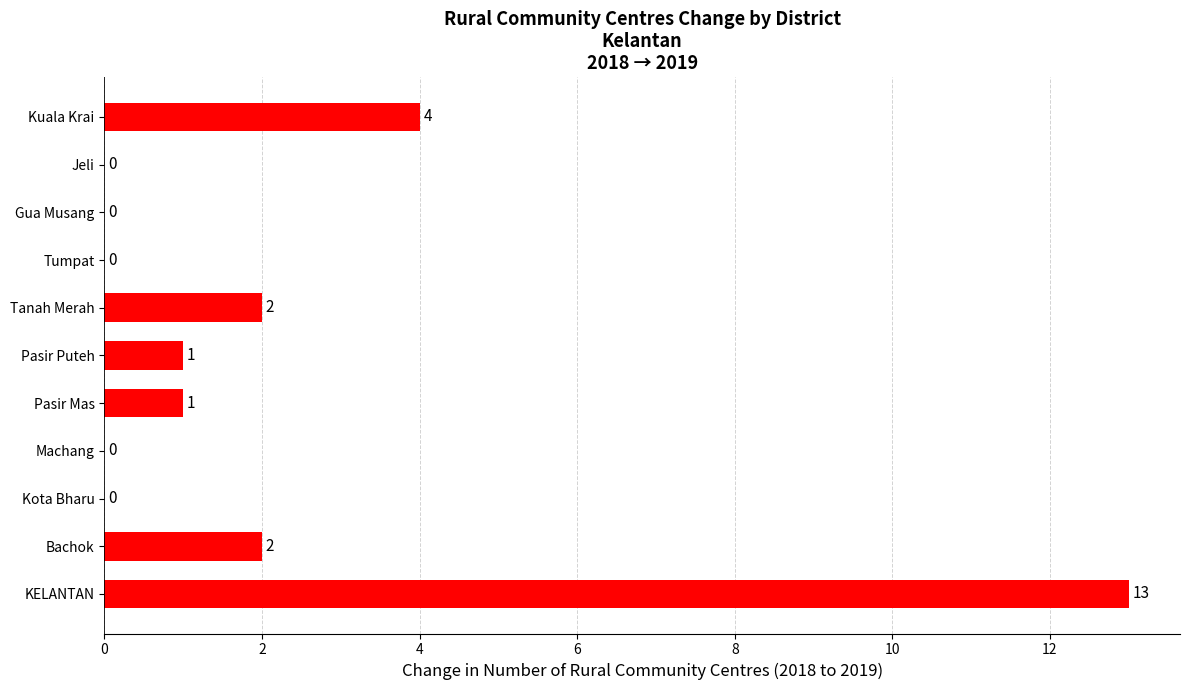

Reading bottom to top, transcribe all the data shown in this chart.

KELANTAN=13	Bachok=2	Kota Bharu=0	Machang=0	Pasir Mas=1	Pasir Puteh=1	Tanah Merah=2	Tumpat=0	Gua Musang=0	Jeli=0	Kuala Krai=4